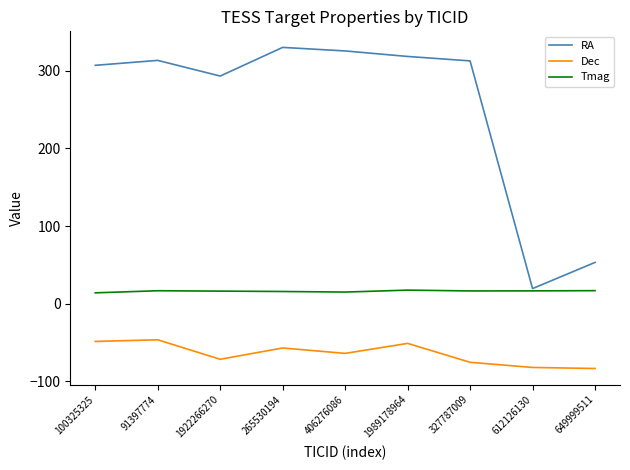

Is it true that Dec equals -82.3 at 612126130?

True